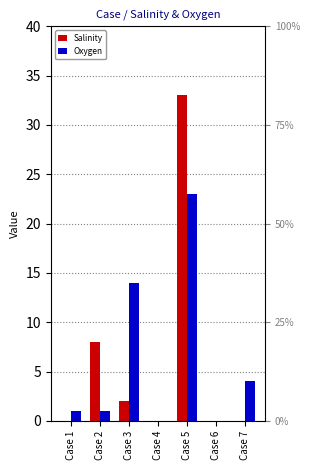

True or false: Oxygen has a value of 0 at Case 1.

False